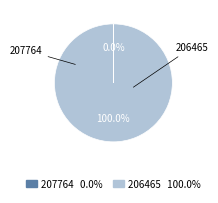

What is the largest slice in the pie chart?

206465